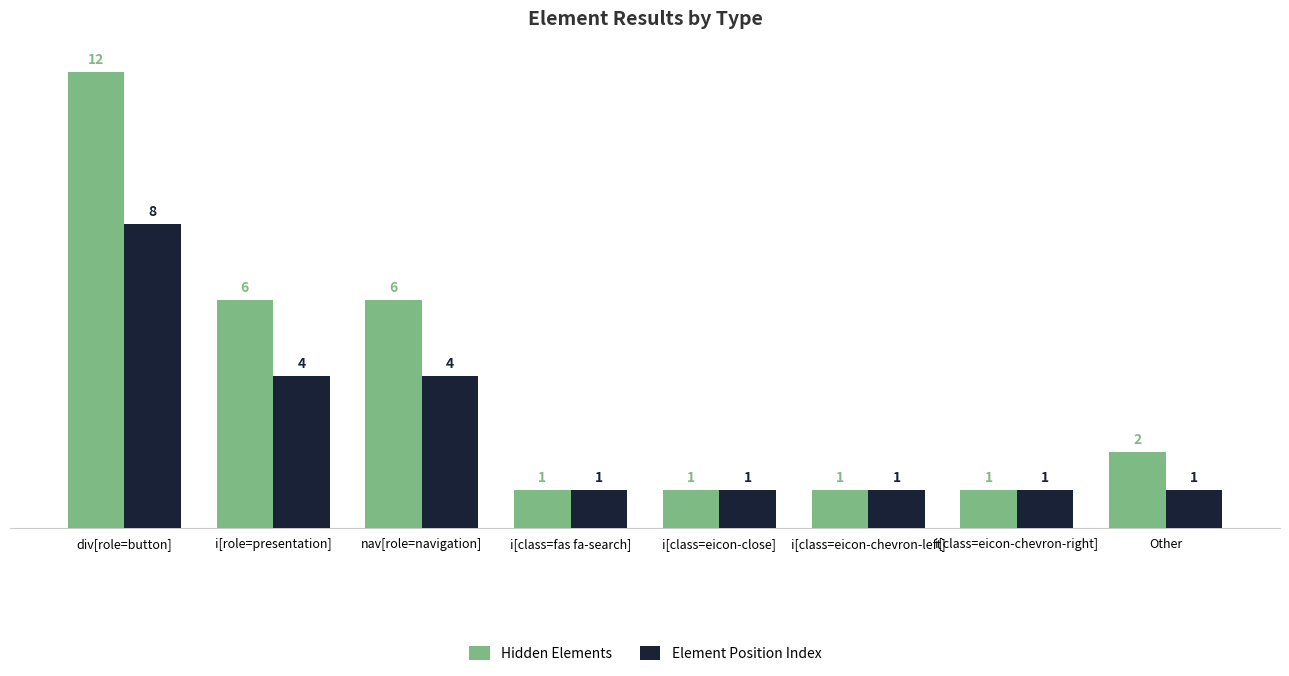

True or false: Hidden Elements has a value of 2 at i[class=eicon-chevron-right].

False